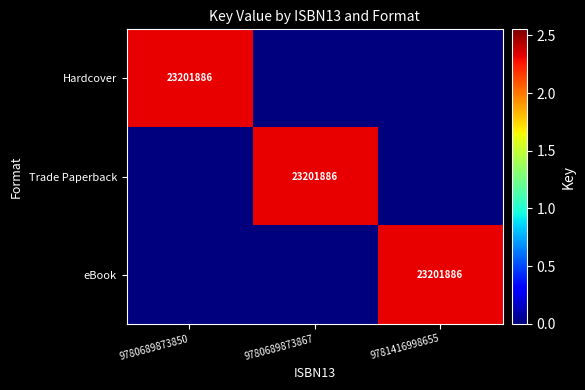

The eBook series shows 23201886 at 9781416998655. True or false?

True